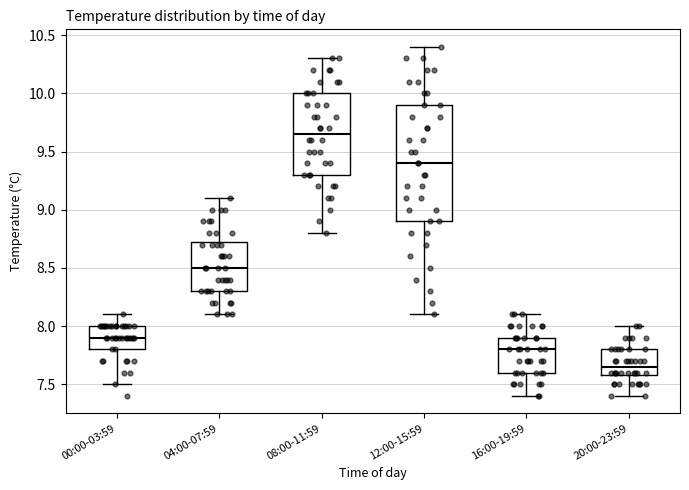

Reading left to right, transcribe this box plot: for each box, give where its median line is, the range the box spans, and where its two whiskers end, as read against the y-axis. The values are not printed on the chart, so give them approximately, as read against the axis.

00:00-03:59: median 7.90, box 7.80 to 8.00, whiskers 7.50 to 8.10
04:00-07:59: median 8.50, box 8.30 to 8.75, whiskers 8.10 to 9.10
08:00-11:59: median 9.65, box 9.30 to 10.00, whiskers 8.80 to 10.30
12:00-15:59: median 9.40, box 8.90 to 9.90, whiskers 8.10 to 10.40
16:00-19:59: median 7.80, box 7.60 to 7.90, whiskers 7.40 to 8.10
20:00-23:59: median 7.65, box 7.60 to 7.80, whiskers 7.40 to 8.00